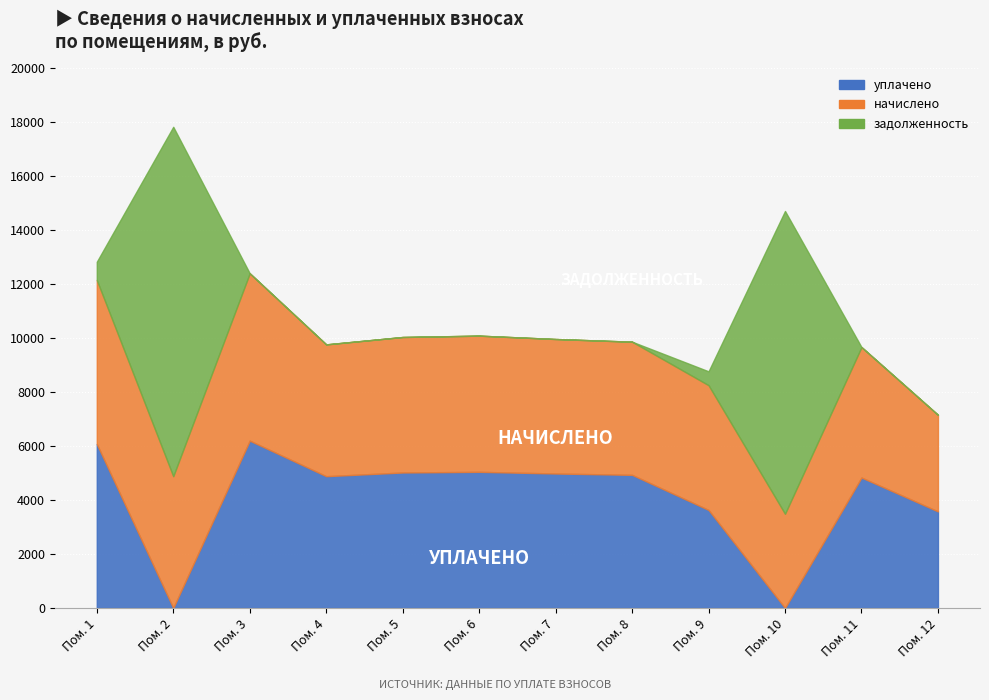

List the labels in order of задолженность value, smallest first.

3, 4, 5, 6, 7, 8, 11, 12, 9, 1, 10, 2